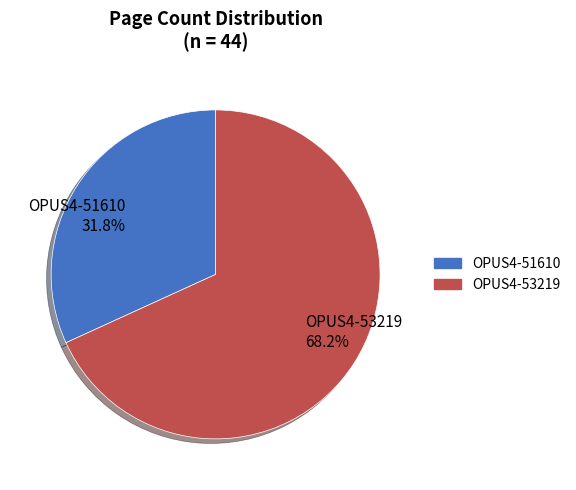

Count the number of slices in the pie.

2